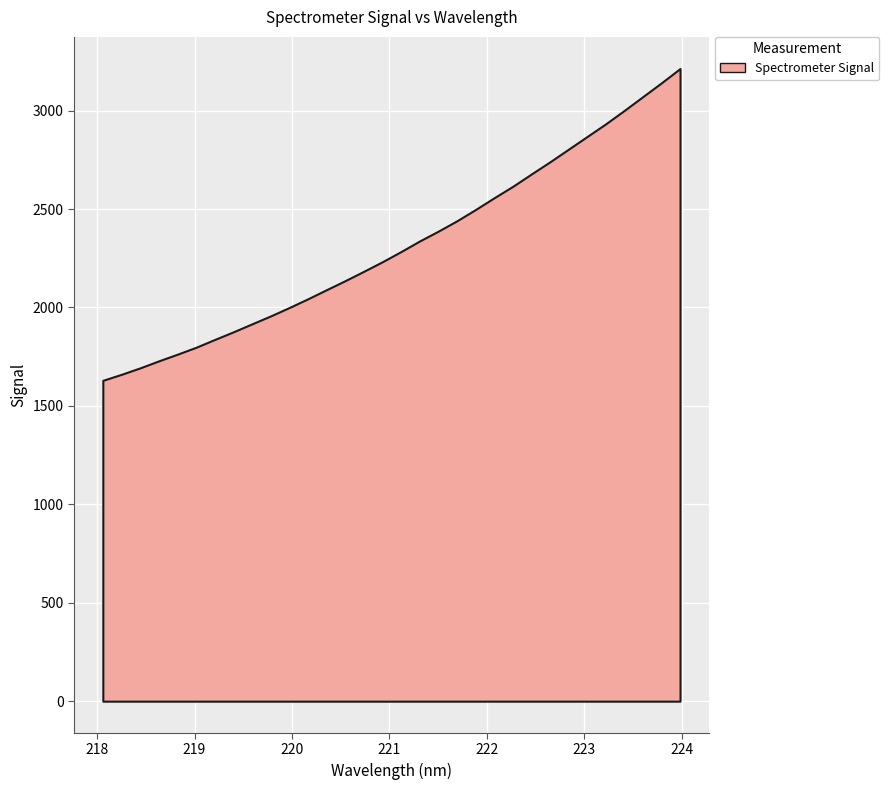

What is the label of the 2nd point from the right?

223.7895